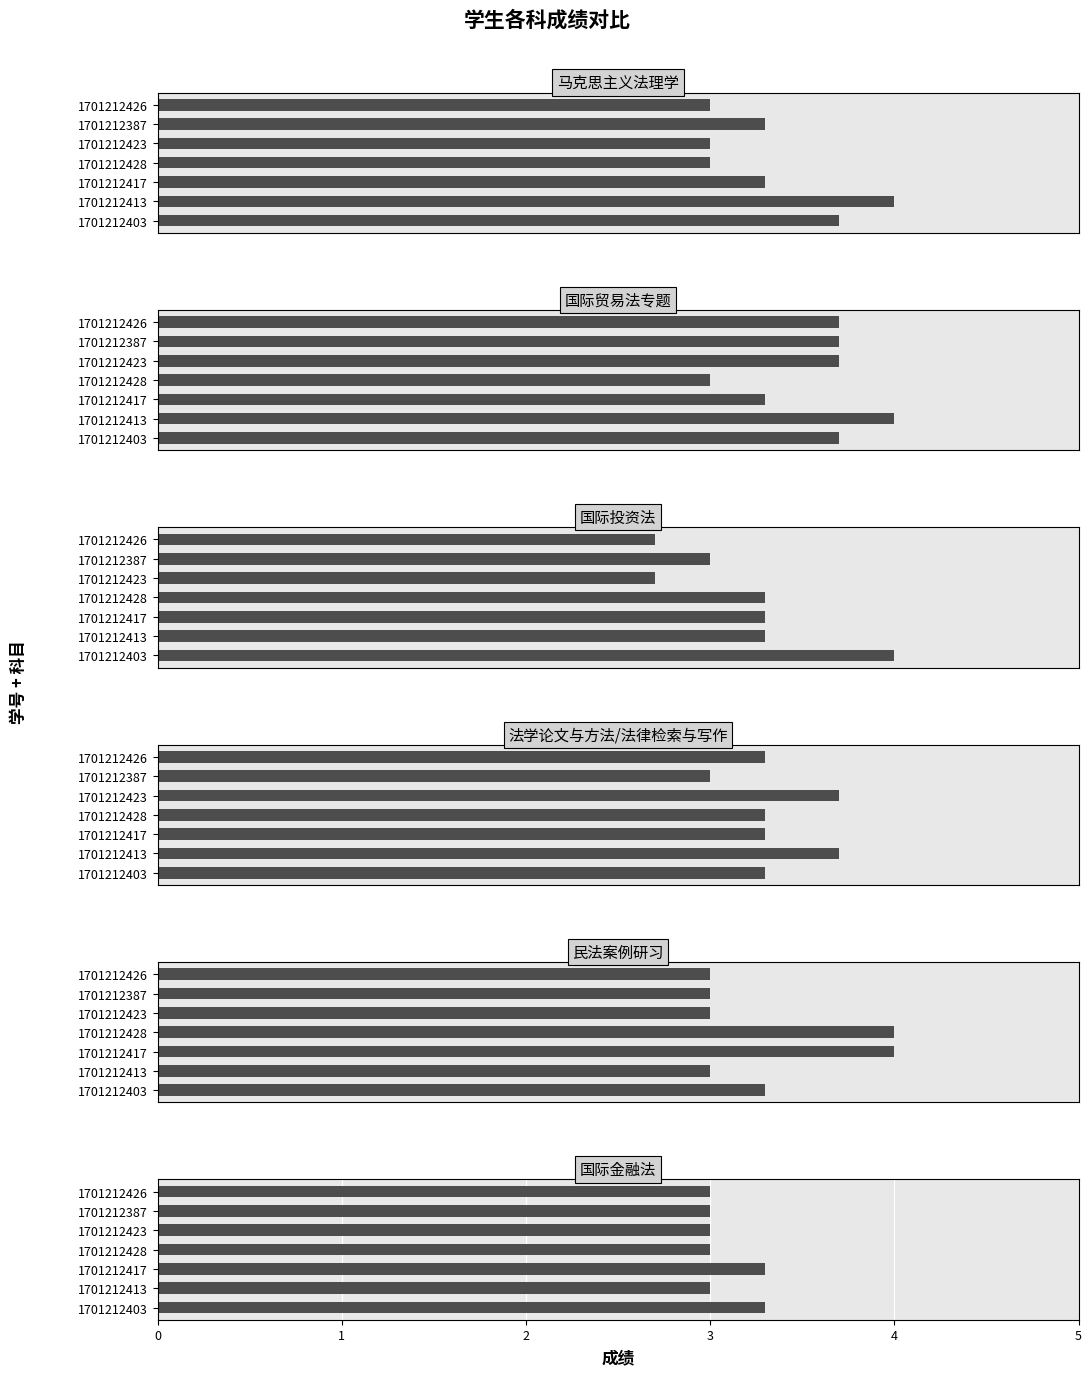

Does the chart contain any negative values?

No